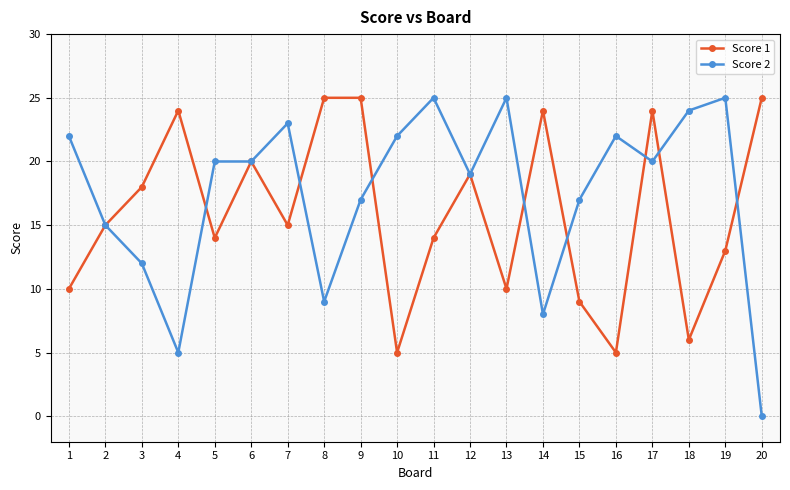

Reading left to right, list all the values displayed in this chart.

Score 1: 10	15	18	24	14	20	15	25	25	5	14	19	10	24	9	5	24	6	13	25
Score 2: 22	15	12	5	20	20	23	9	17	22	25	19	25	8	17	22	20	24	25	0